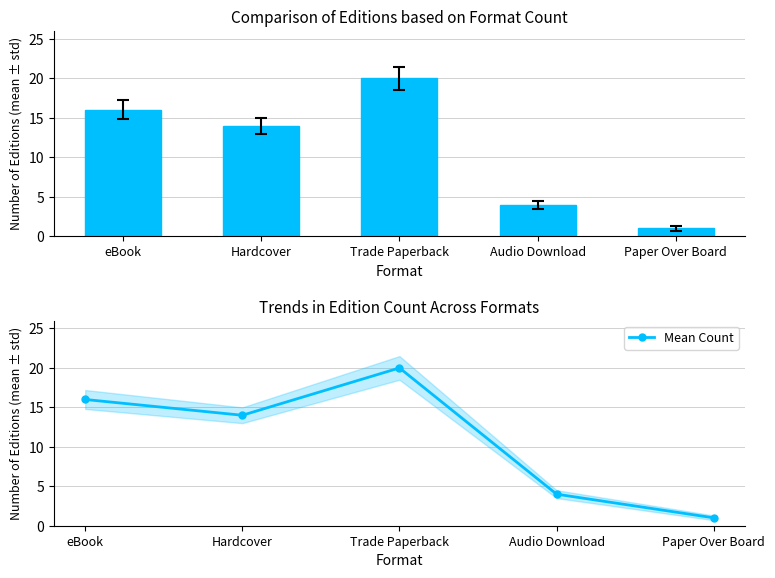

What is the difference between the maximum and minimum values in the Mean Count series?

19